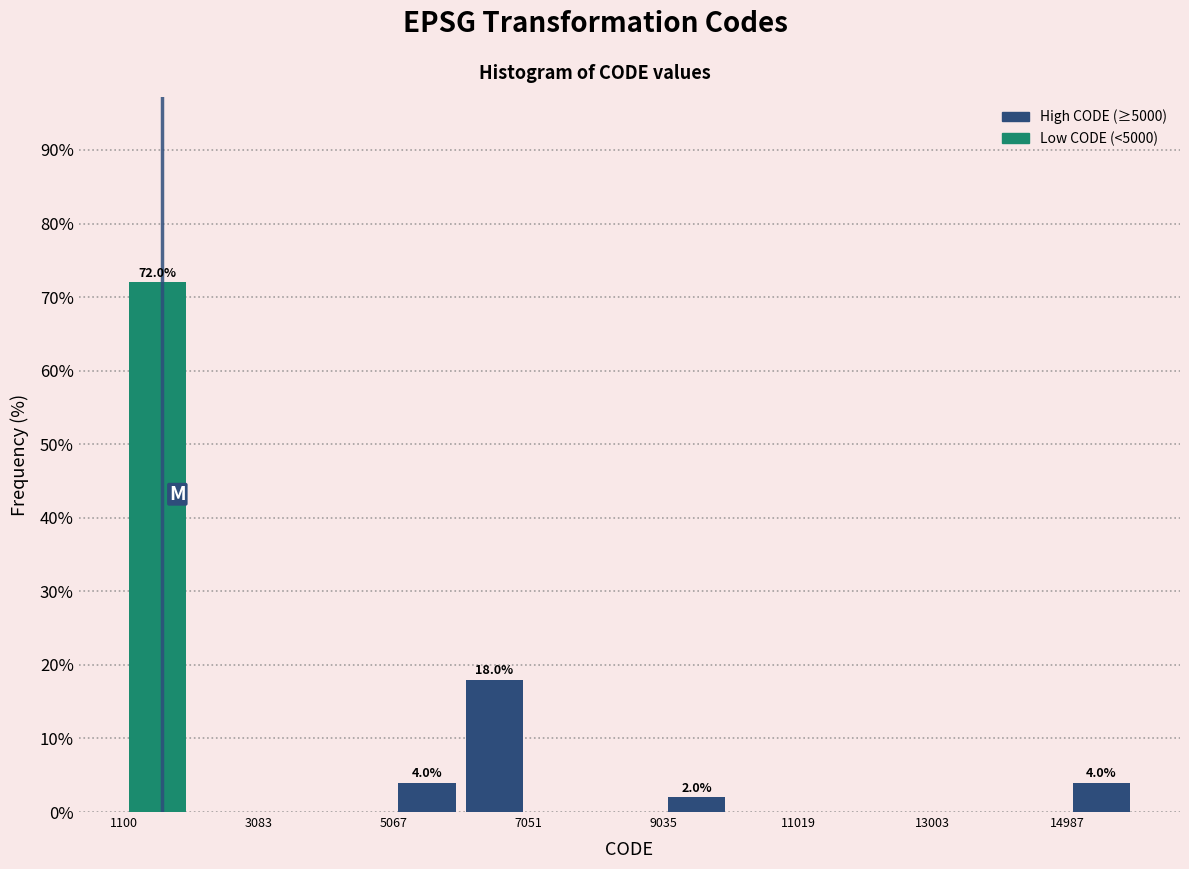

Over which range of the x-axis is the bar tallest?

1200 to 2000